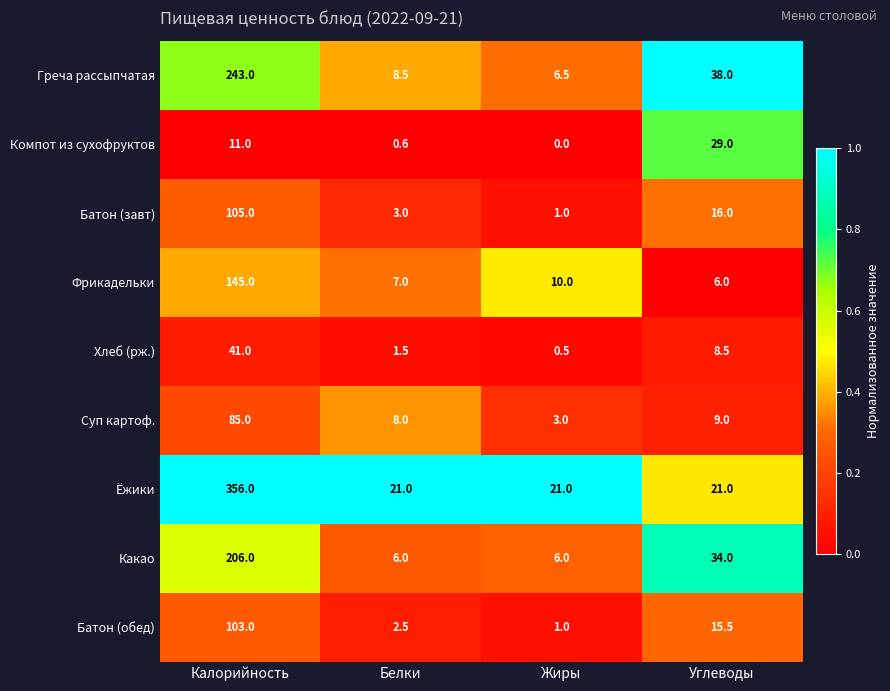

At which category is the sum across all series the highest?

Калорийность